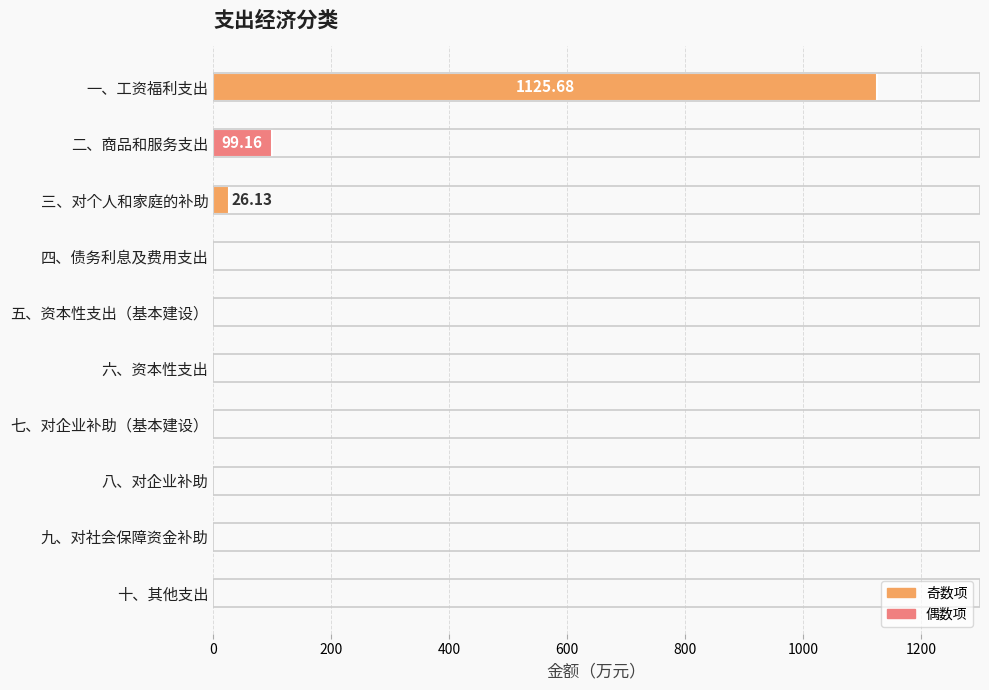

Where is the data nearest to the value 562?

二、商品和服务支出